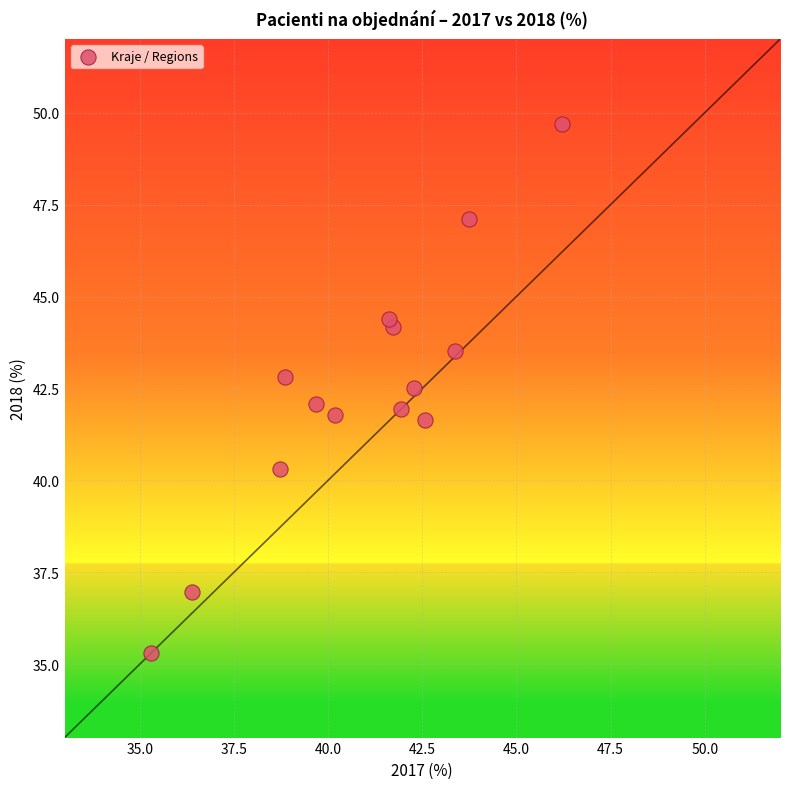

What is the range of Y values (max minus min)?

14.4